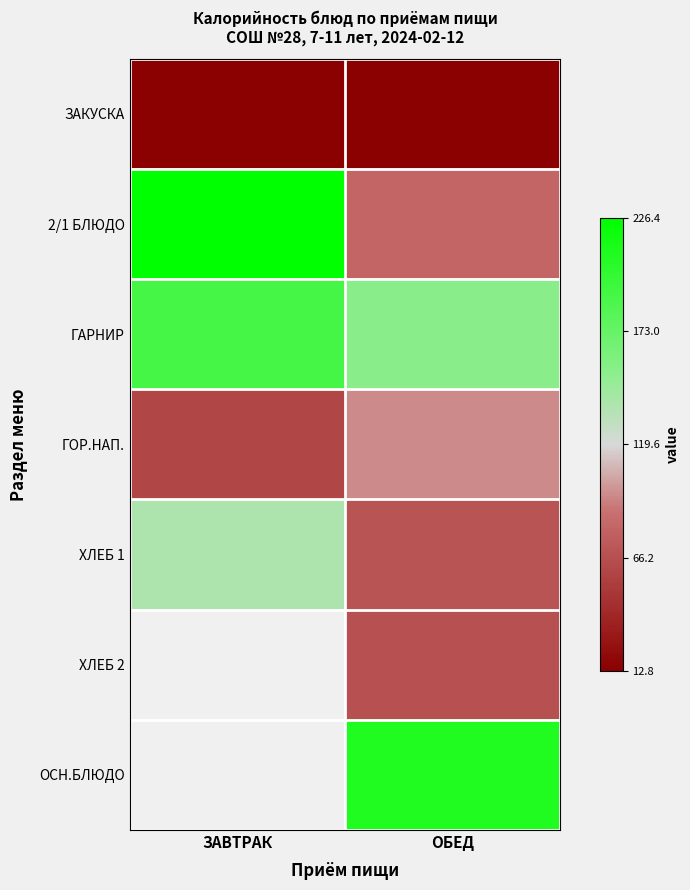

Is the value of ЗАКУСКА at ЗАВТРАК greater than the value of 2/1 БЛЮДО at ЗАВТРАК?

No